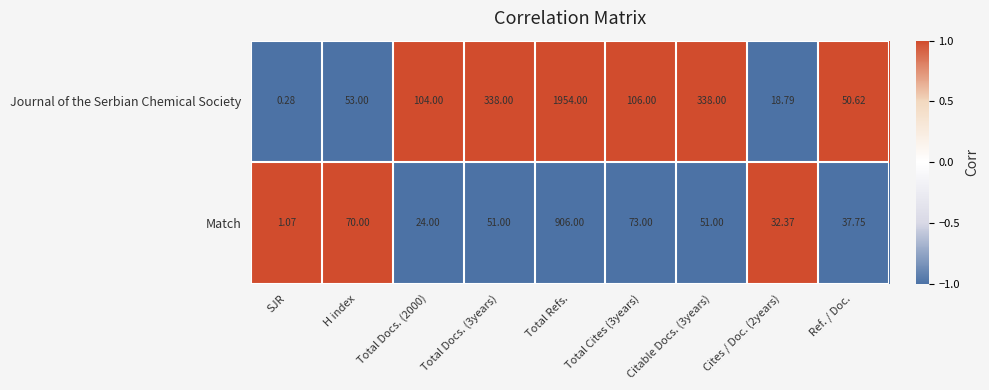

How many data points does each series have?

9